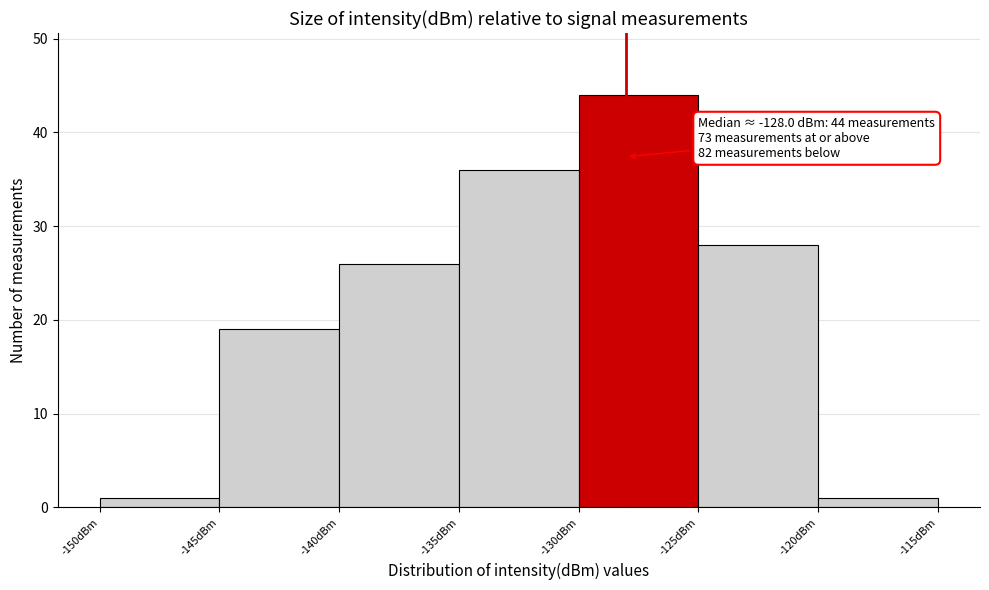

Over which range of the x-axis is the bar tallest?

-130 to -125